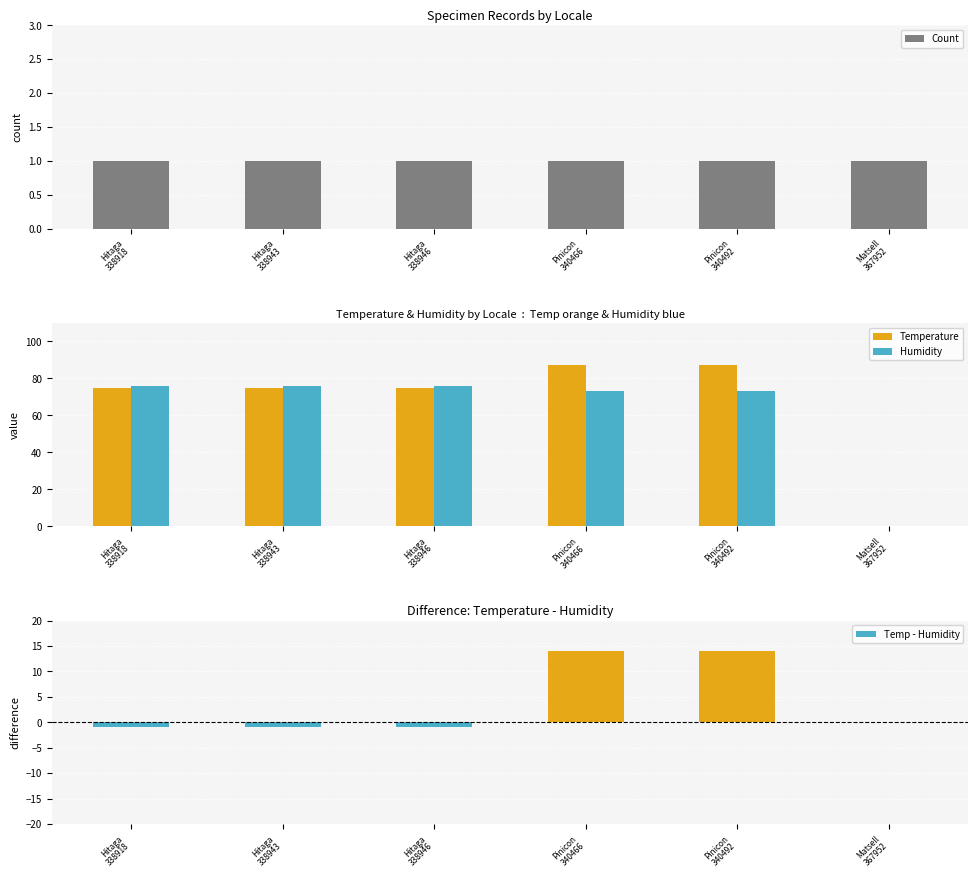

How many values in the Temp - Humidity series exceed 0?

2